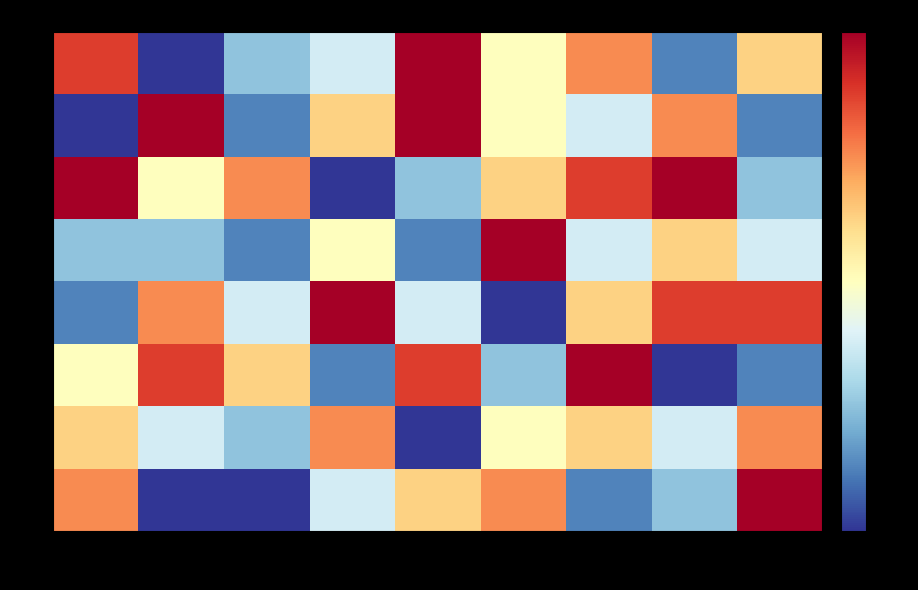

Which series has the largest range (max minus min)?

2